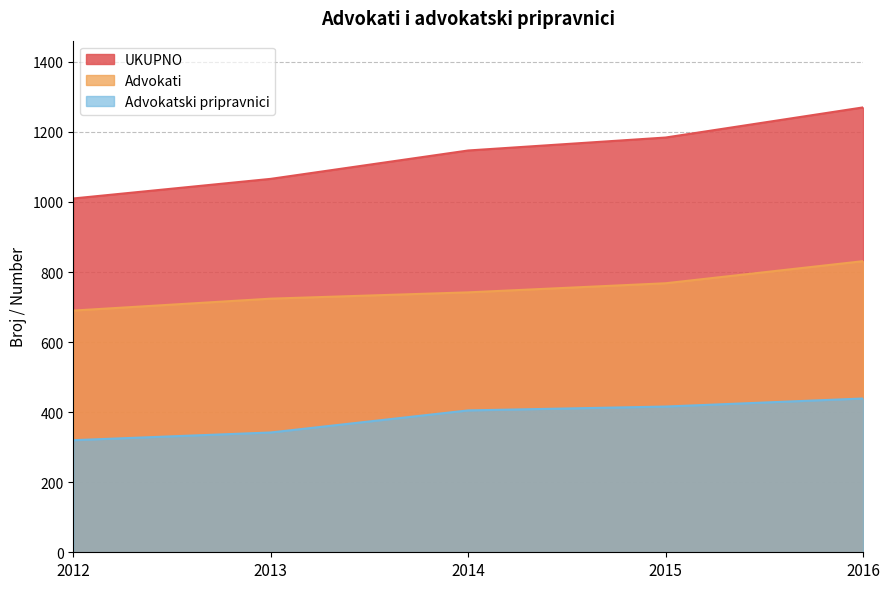

Reading right to left, transcribe all the data shown in this chart.

UKUPNO: 1270	1184	1147	1066	1010
Advokati: 831	768	742	724	690
Advokatski pripravnici: 439	416	405	342	320